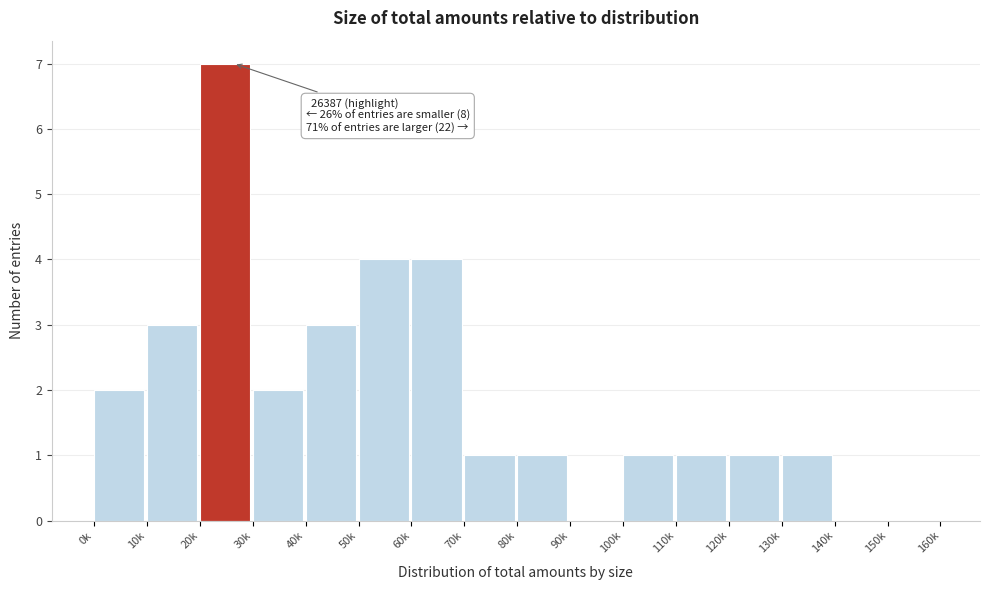

Reading left to right, transcribe all the data shown in this chart.

0k=2	10k=3	20k=7	30k=2	40k=3	50k=4	60k=4	70k=1	80k=1	90k=0	100k=1	110k=1	120k=1	130k=1	140k=0	150k=0